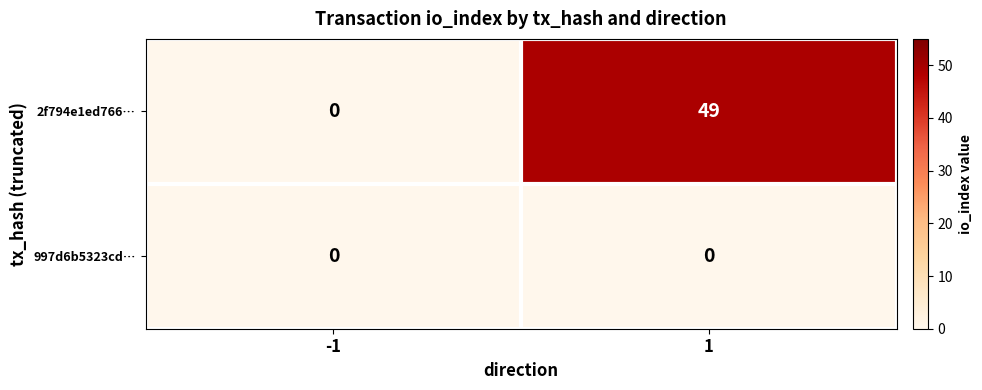

What is the spread (max minus min) of values at 1?

49